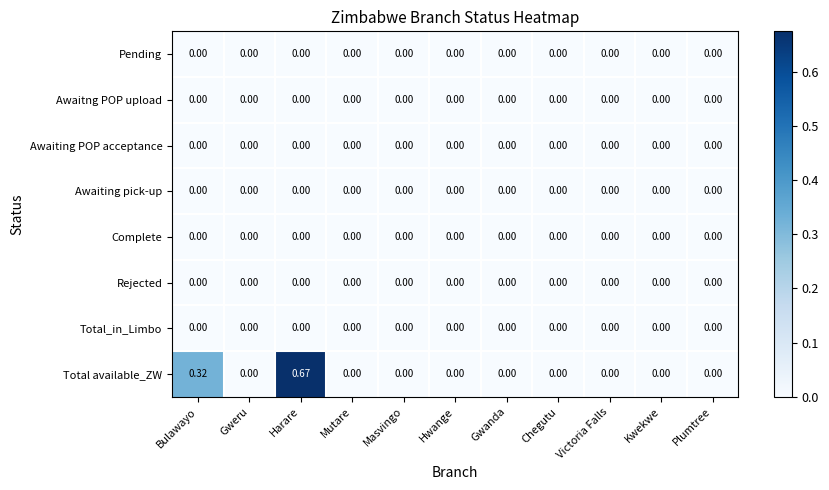

Which series has the widest spread of values?

Total available_ZW